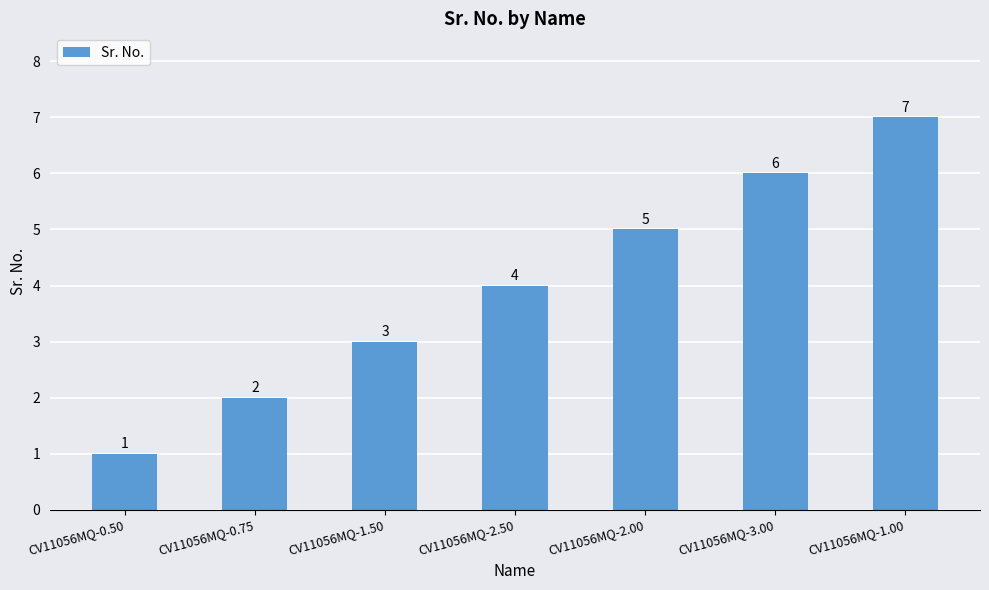

What is the sum of the values at CV11056MQ-1.00 and CV11056MQ-3.00?

13